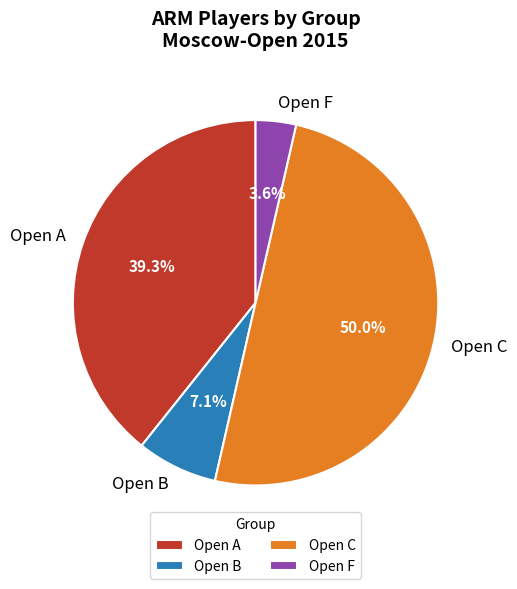

Approximately how many times larger is the value at Open B compared to Open F?

2.0